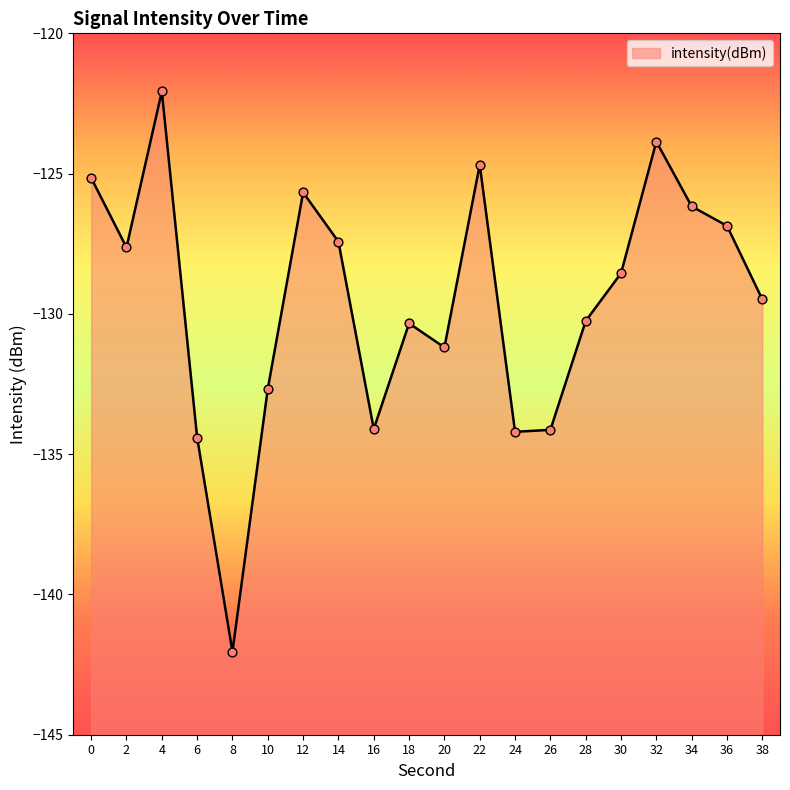

Between 6 and 2, which is larger?

2